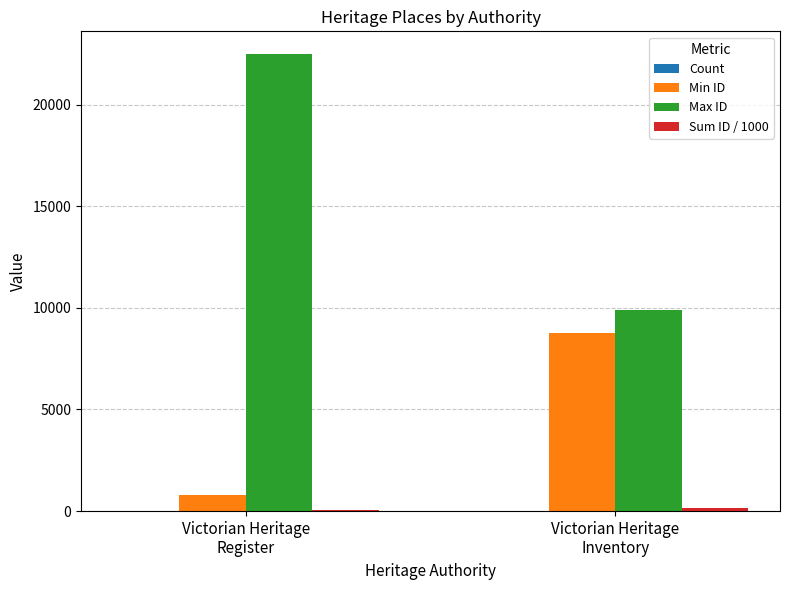

What is the sum of all Min ID values?

9579.0